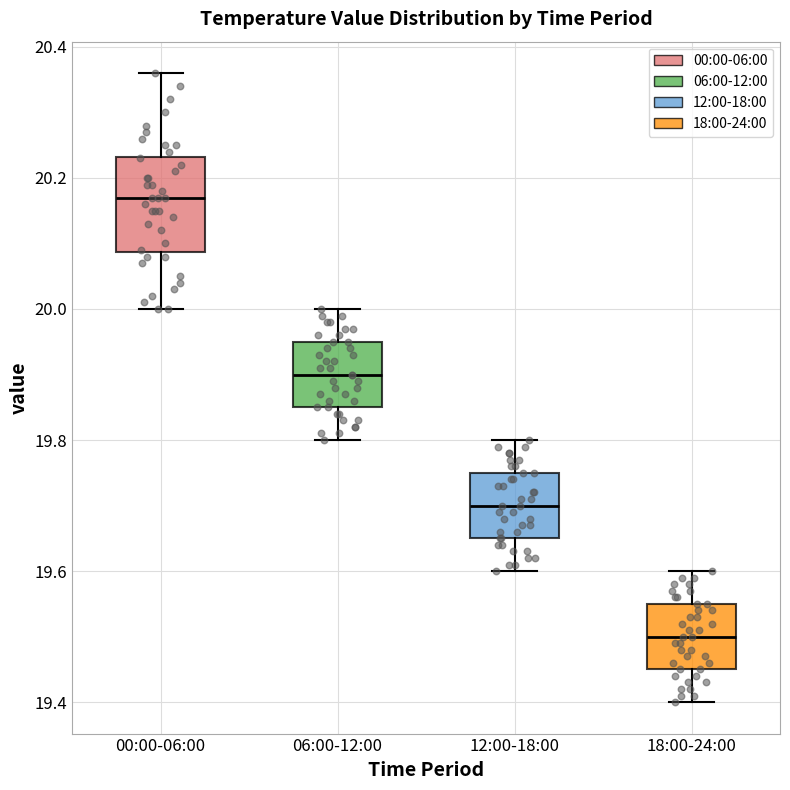

Which box's median line is the highest?

00:00-06:00